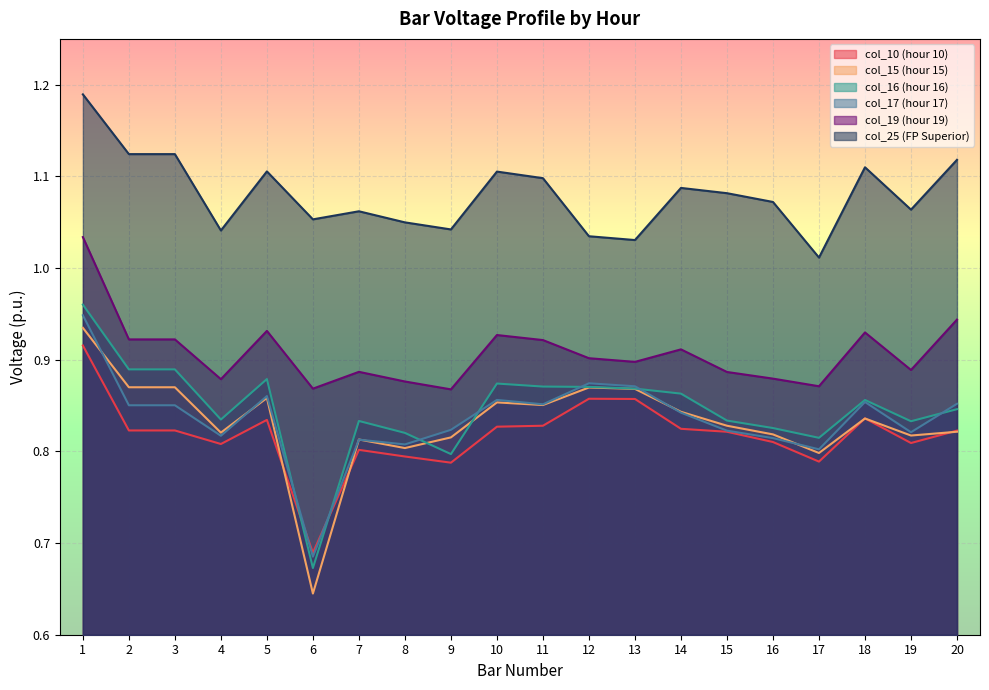

How many series are shown in this chart?

6